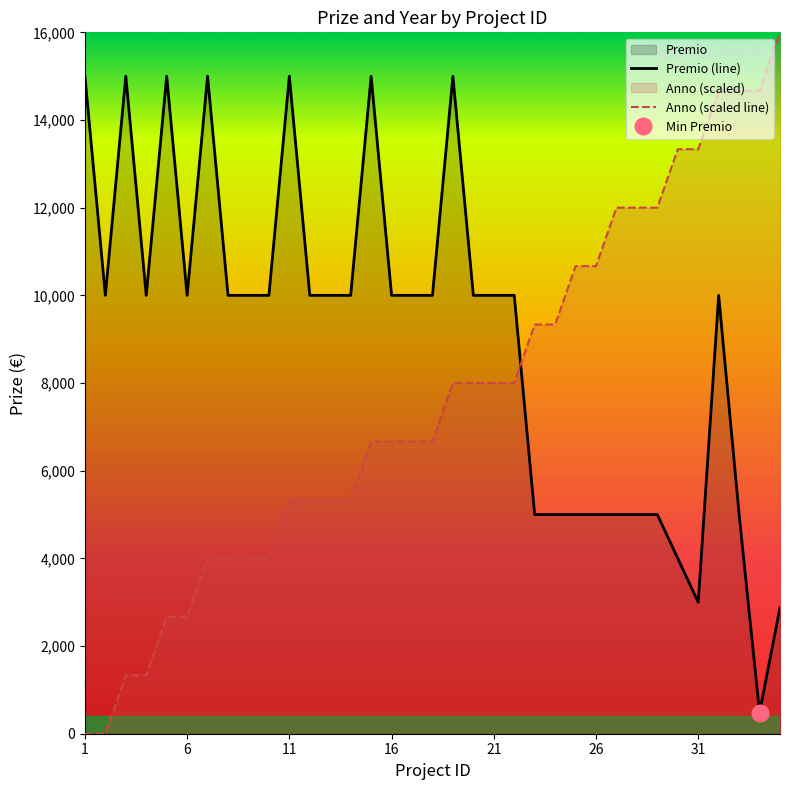

After their last crossing, which series has the higher values: Anno (scaled line) or Premio (line)?

Anno (scaled line)